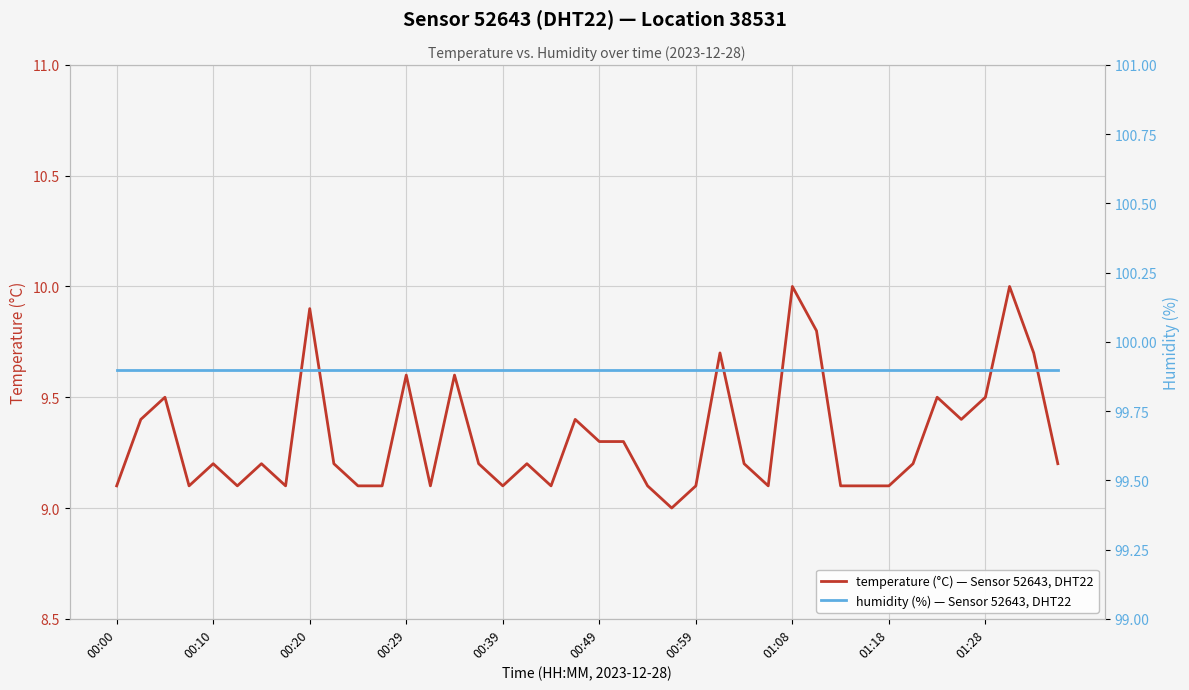

Reading left to right, list all the values displayed in this chart.

temperature (°C) — Sensor 52643, DHT22: 9.1	9.4	9.5	9.1	9.2	9.1	9.2	9.1	9.9	9.2	9.1	9.1	9.6	9.1	9.6	9.2	9.1	9.2	9.1	9.4	9.3	9.3	9.1	9.0	9.1	9.7	9.2	9.1	10.0	9.8	9.1	9.1	9.1	9.2	9.5	9.4	9.5	10.0	9.7	9.2
humidity (%) — Sensor 52643, DHT22: 99.9	99.9	99.9	99.9	99.9	99.9	99.9	99.9	99.9	99.9	99.9	99.9	99.9	99.9	99.9	99.9	99.9	99.9	99.9	99.9	99.9	99.9	99.9	99.9	99.9	99.9	99.9	99.9	99.9	99.9	99.9	99.9	99.9	99.9	99.9	99.9	99.9	99.9	99.9	99.9